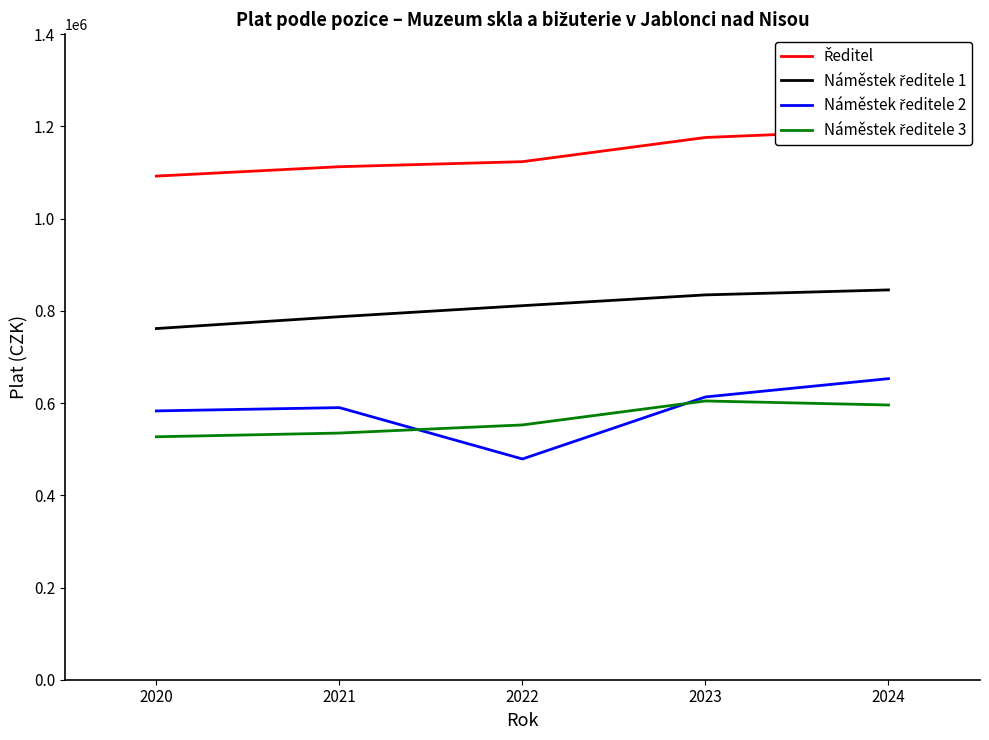

Which series has the largest total across all categories?

Ředitel